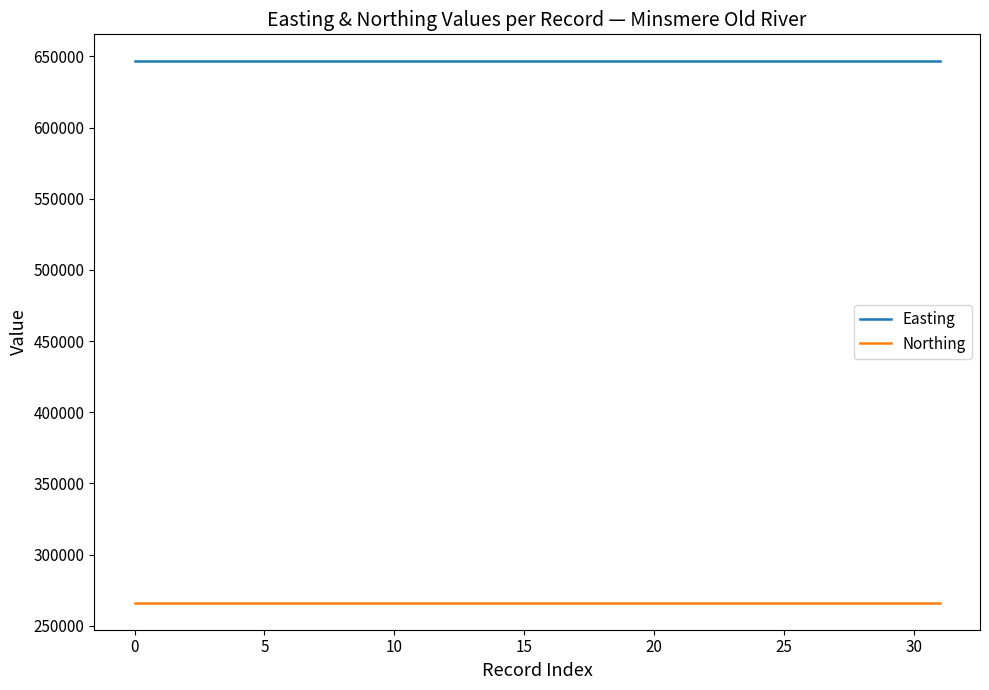

Rank the series by their average value, from lowest to highest.

Northing, Easting